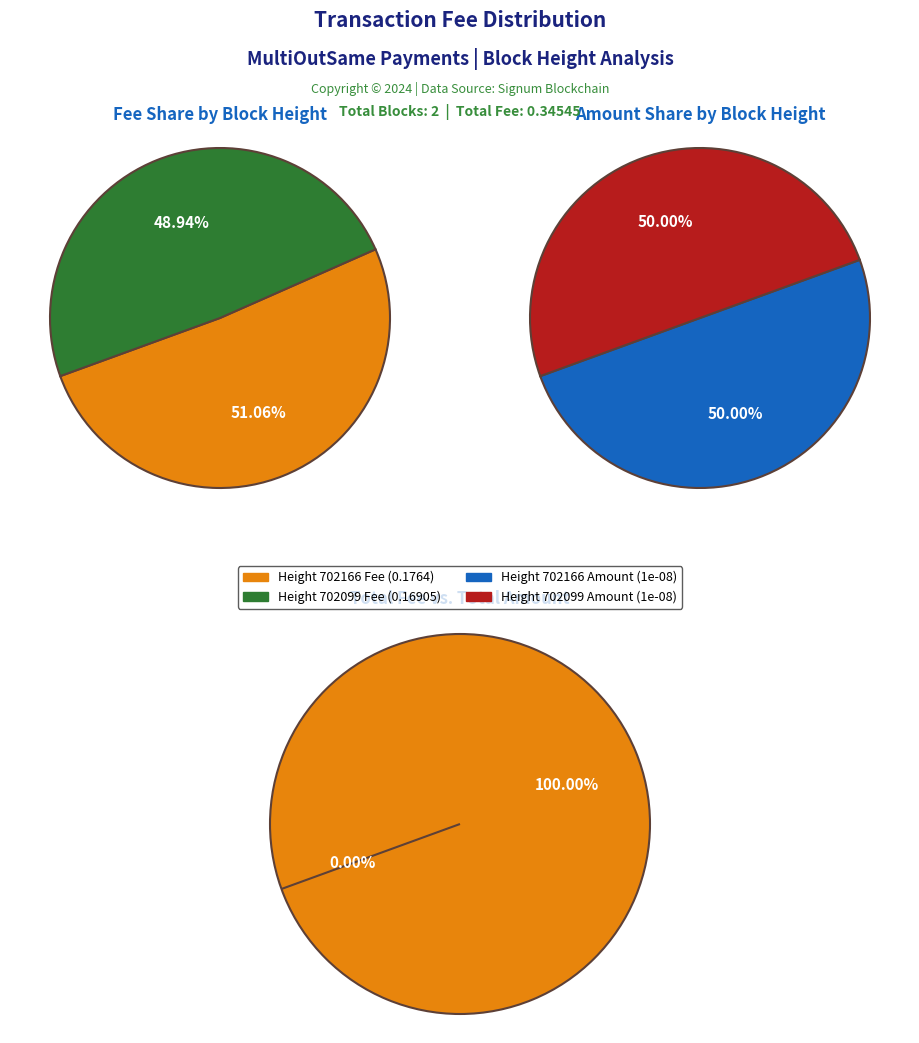

Rank the categories by value from lowest to highest.

702099, 702166